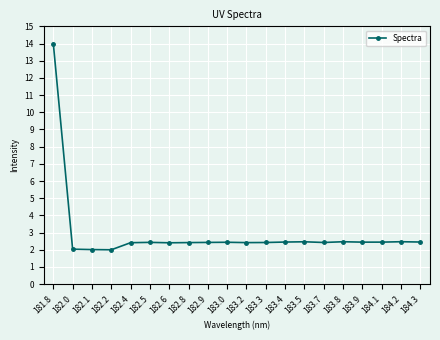

The chart shows a value of 4.2 at 183.5. True or false?

False